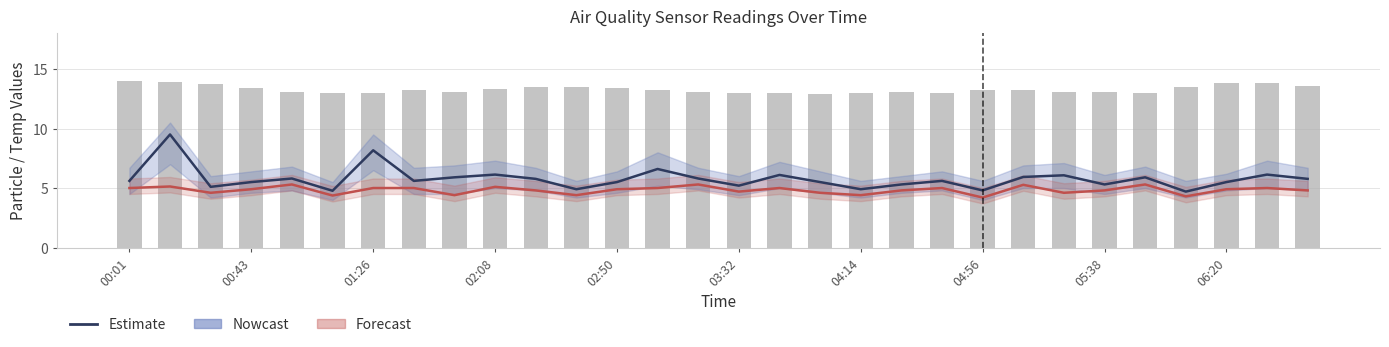

Does the chart contain any negative values?

No